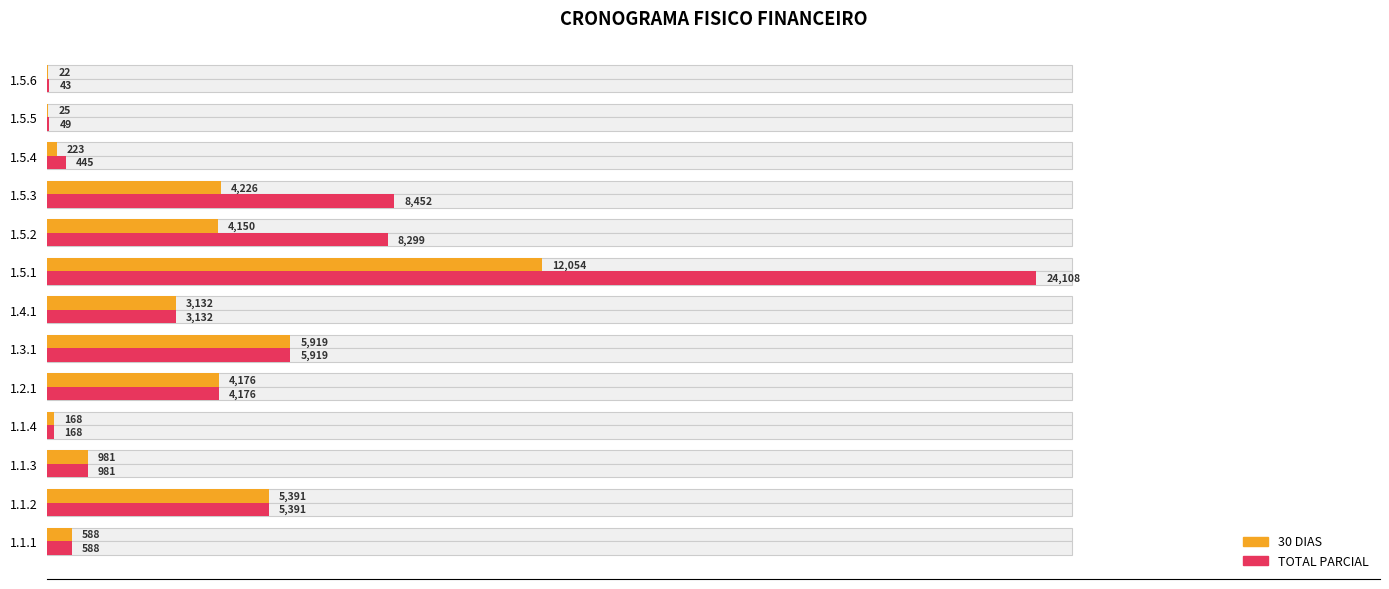

Reading left to right, list all the values displayed in this chart.

30 DIAS: 587.8	5390.9	980.8	168.2	4176.3	5919.0	3132.2	12053.8	4149.5	4226.0	222.5	24.7	21.5
TOTAL PARCIAL: 587.8	5390.9	980.8	168.2	4176.3	5919.0	3132.2	24107.5	8299.0	8452.1	445.1	49.5	43.0